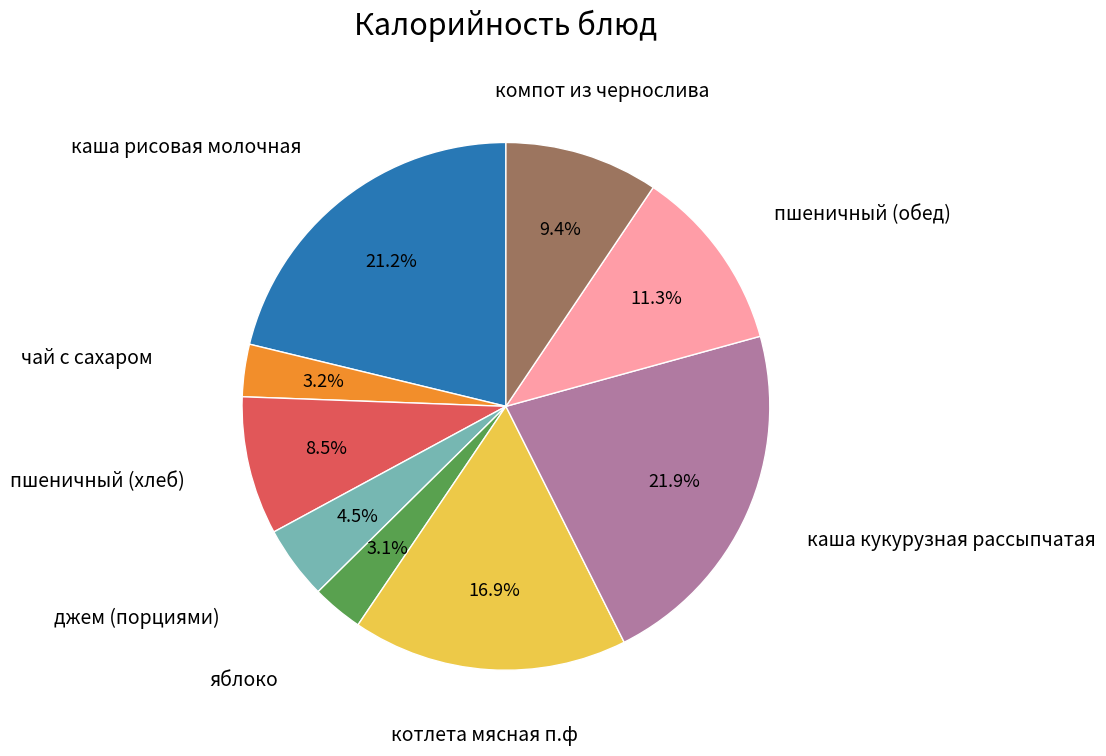

Is there any slice that represents more than half of the pie?

No